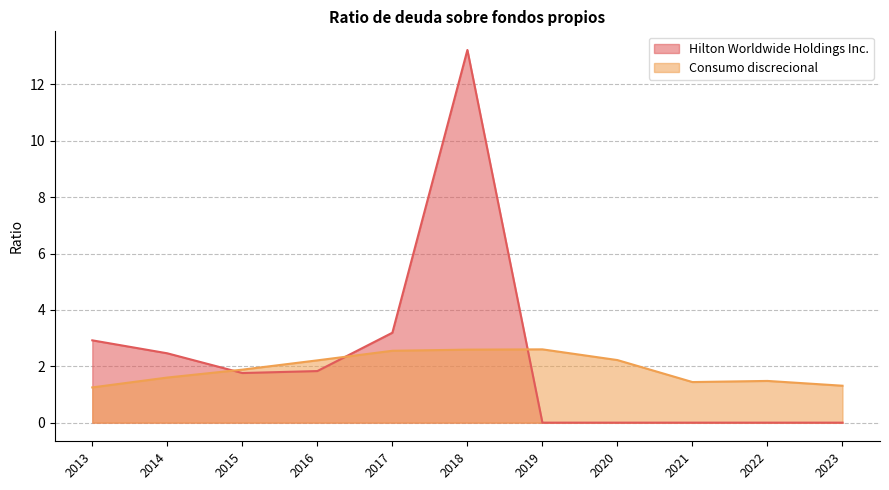

Which series has the widest spread of values?

Hilton Worldwide Holdings Inc.